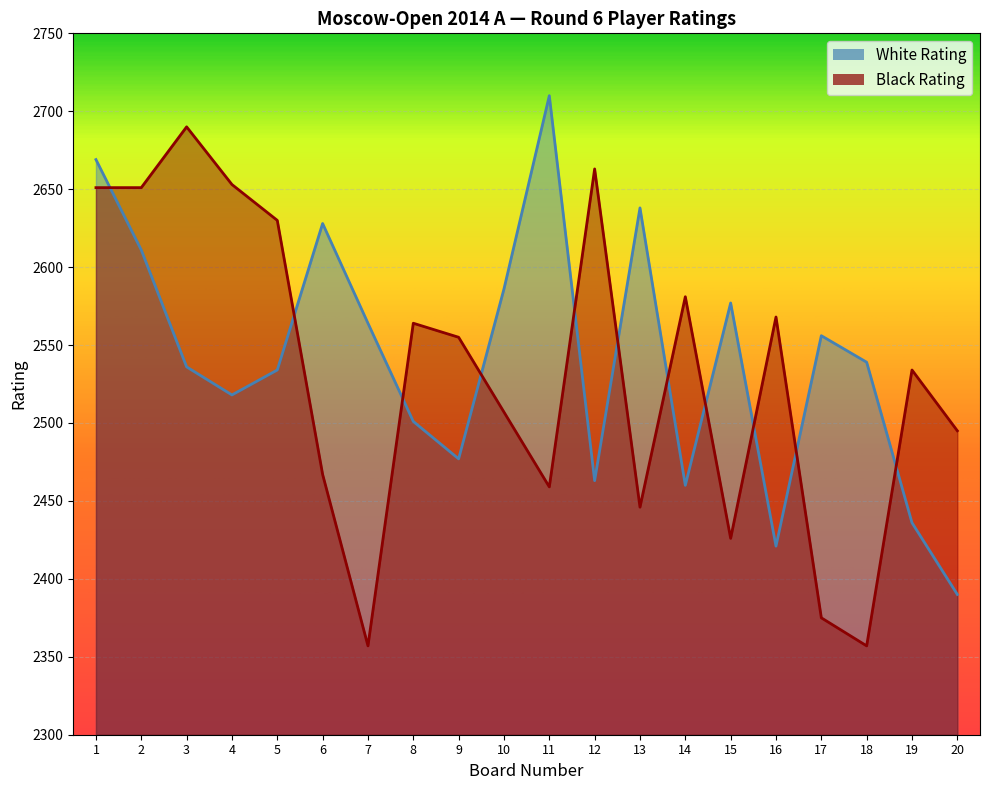

Which series changed the most between 16 and 19?

Black Rating